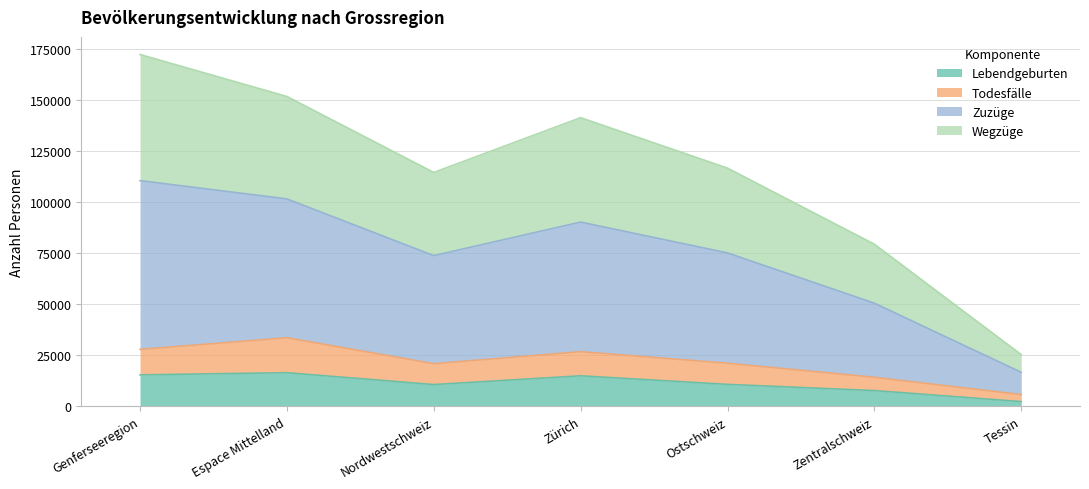

How many distinct data groups are displayed?

4